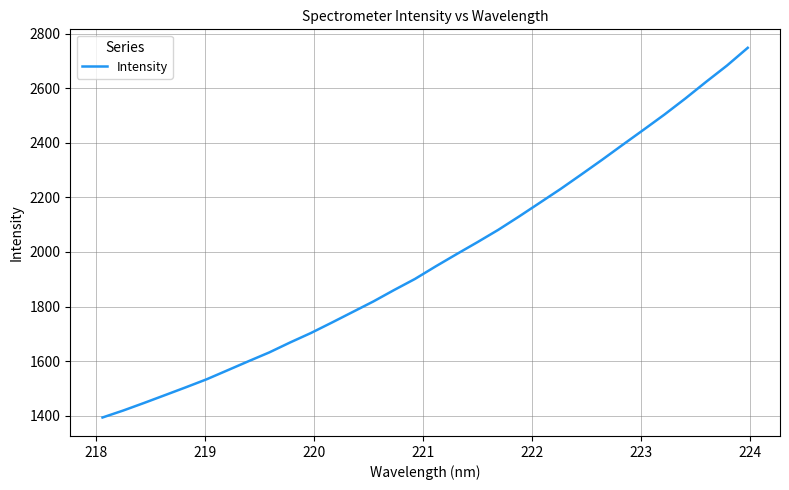

What is the greatest value displayed?

2748.0